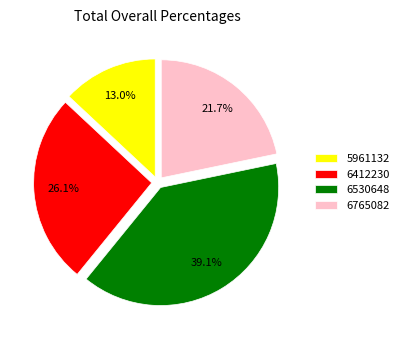

Is there any slice that represents more than half of the pie?

No